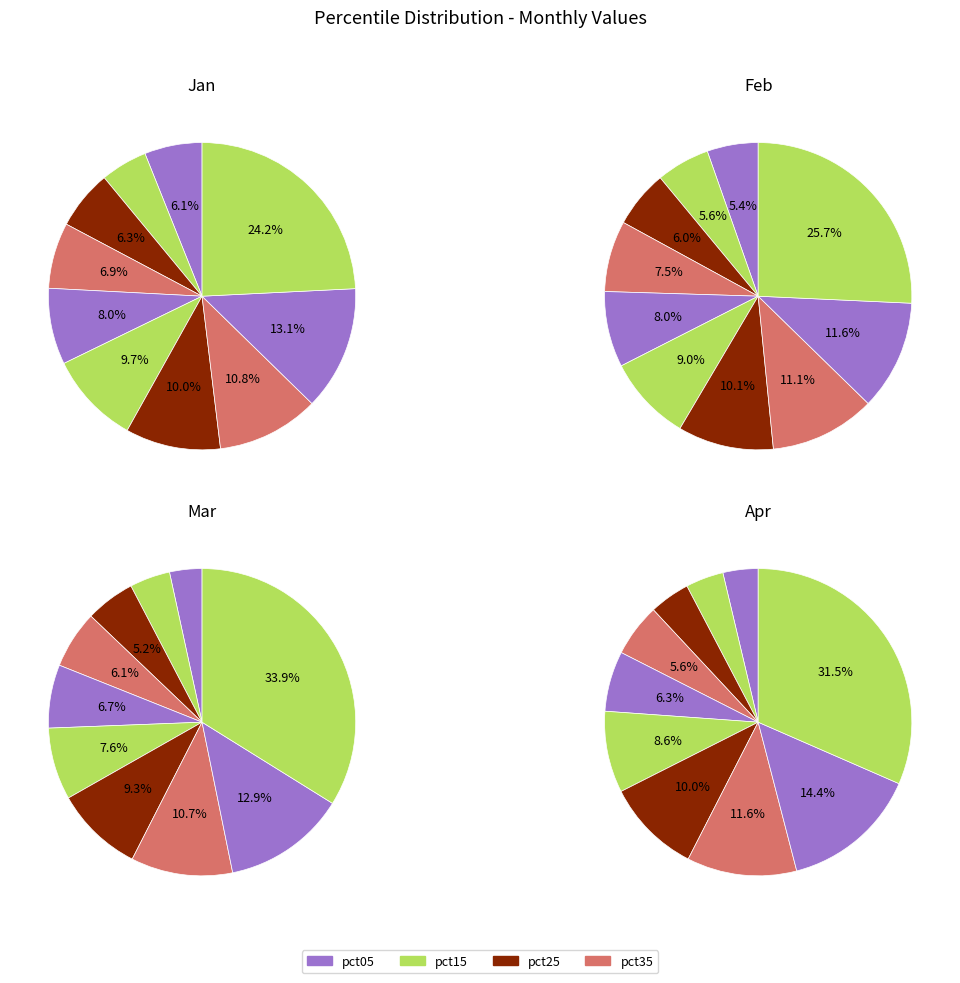

To the nearest percent, what portion does pct05 represent?

5%